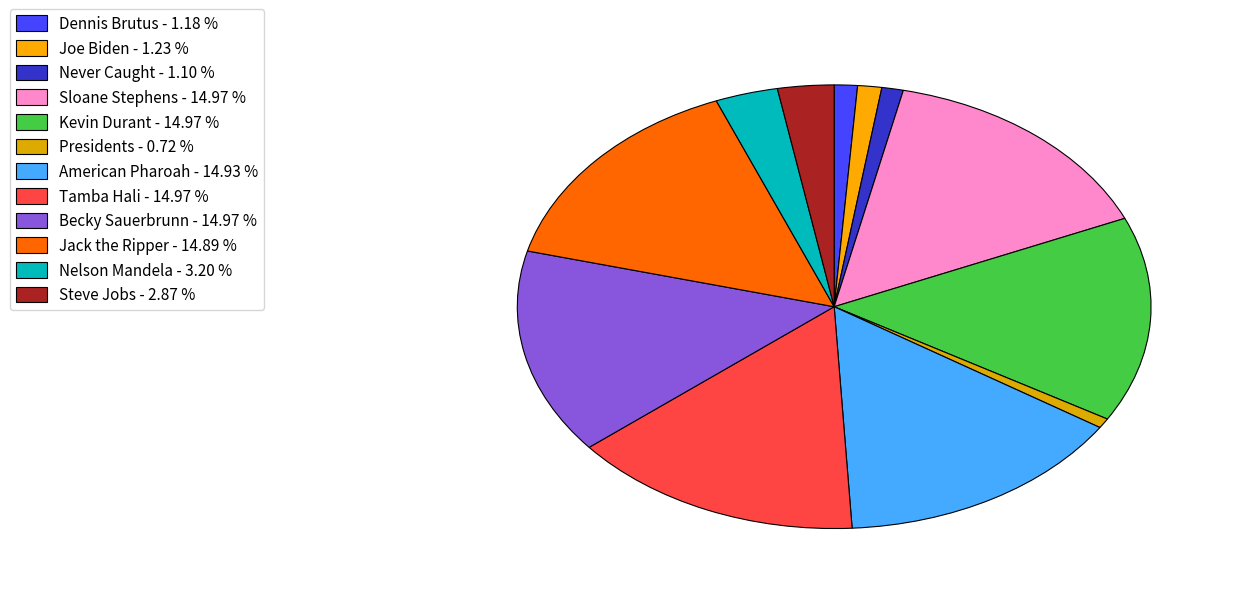

Count the number of slices in the pie.

12